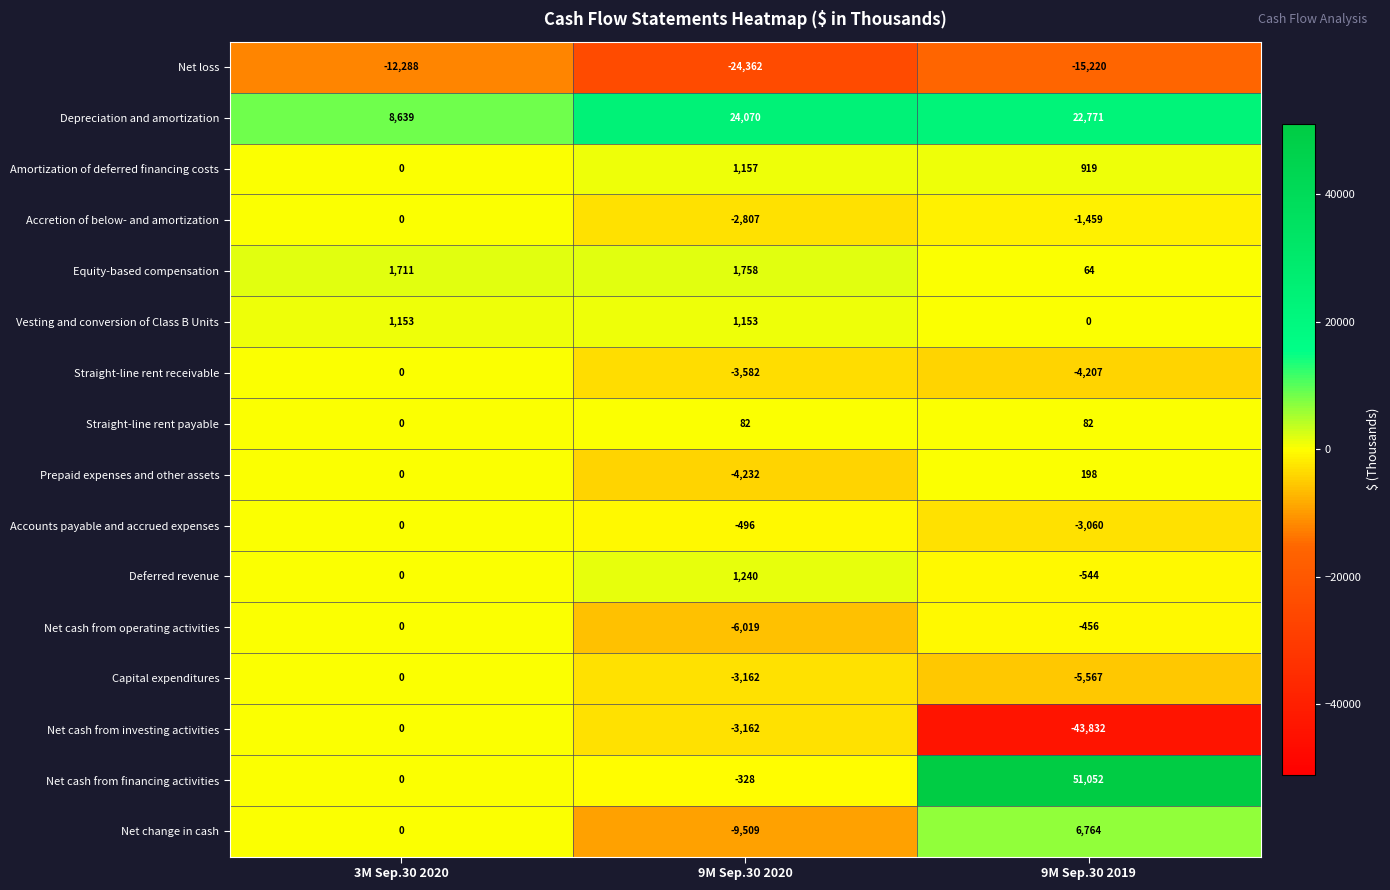

The Net loss series shows -12288 at 3M Sep.30 2020. True or false?

True